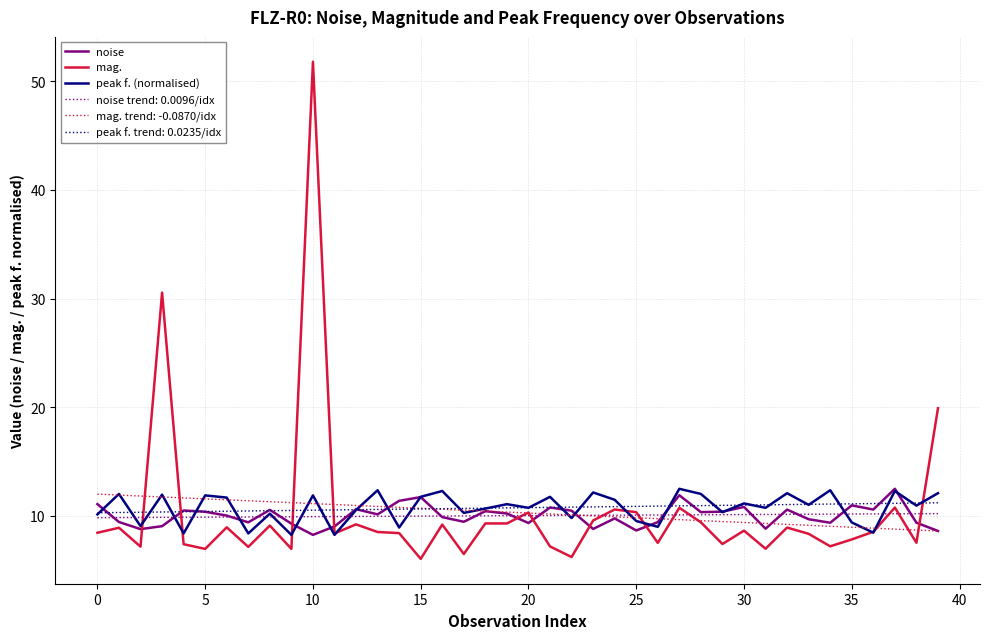

What is the smallest value displayed?

6.0